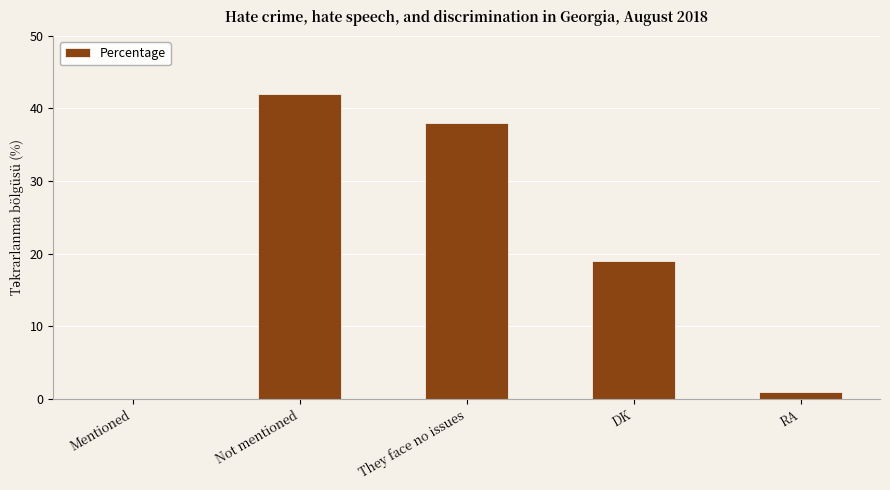

Are the bars grouped side by side (vs. stacked)?

No